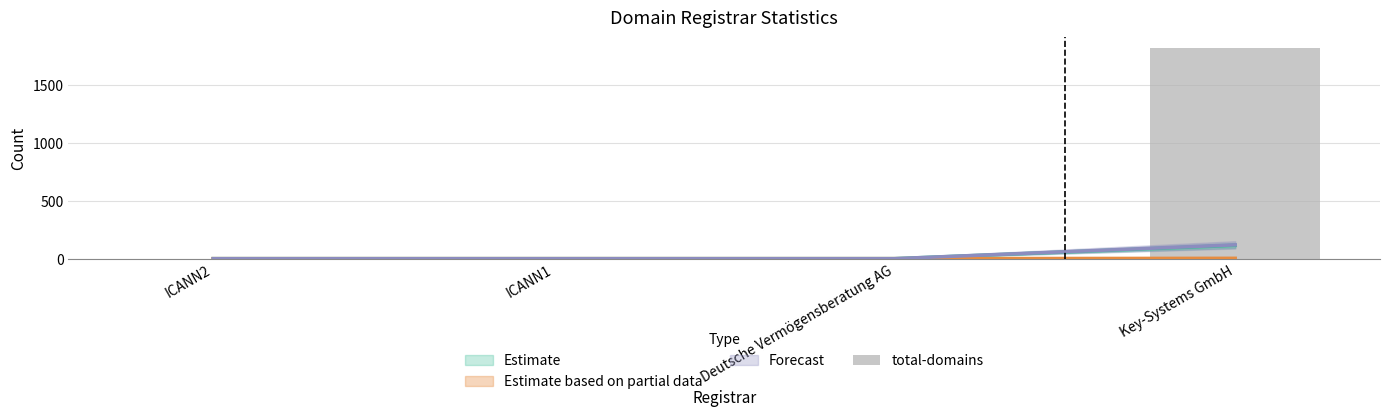

At which label does the data first exceed 1?

Key-Systems GmbH